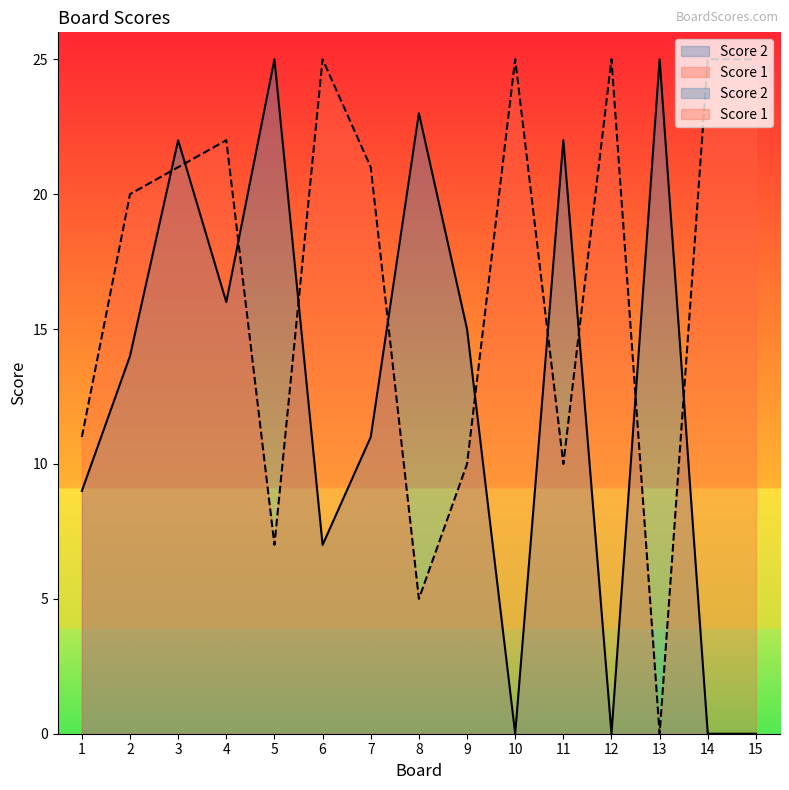

How many lines are shown in the chart?

2